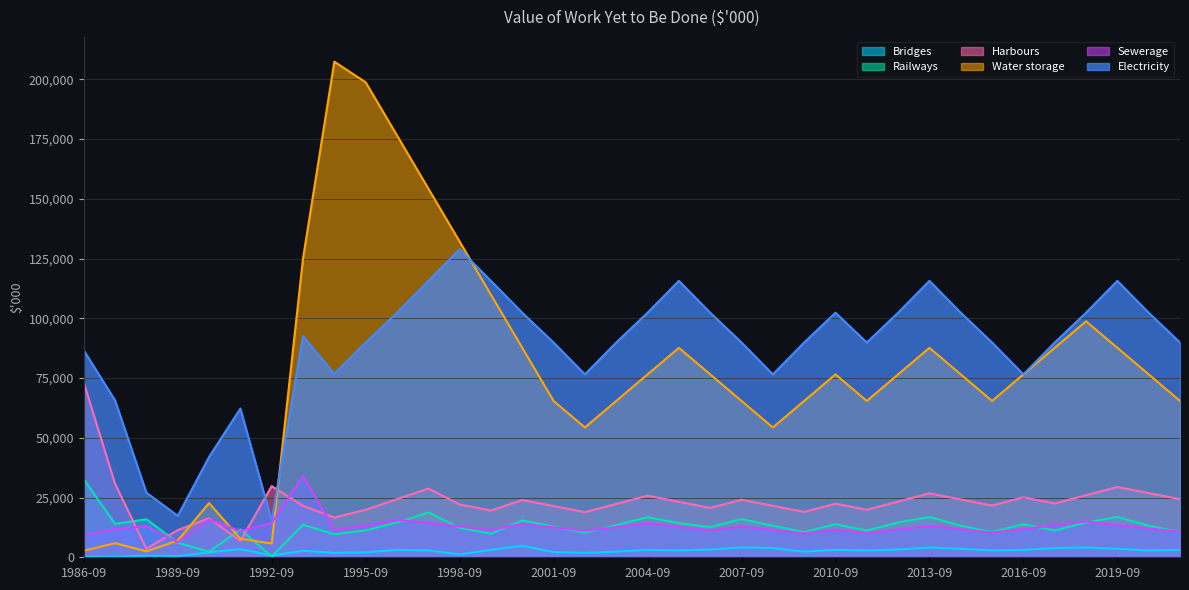

How many interior local peaks does the Bridges series have?

10